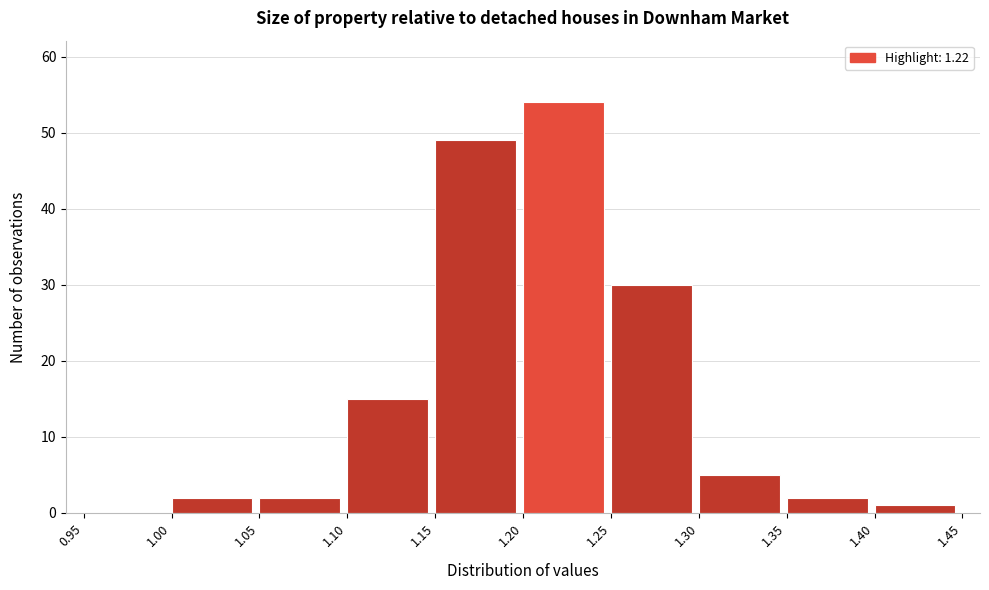

Which range on the x-axis has the tallest bar?

1.20 to 1.25